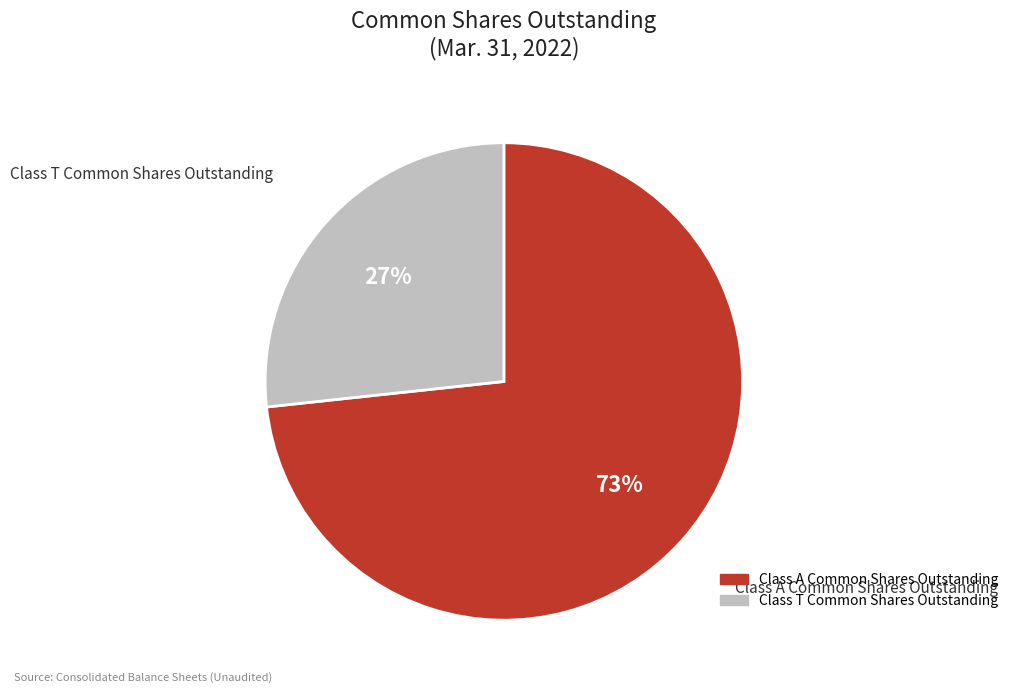

Rank the categories by value from lowest to highest.

Class T Common Shares Outstanding, Class A Common Shares Outstanding